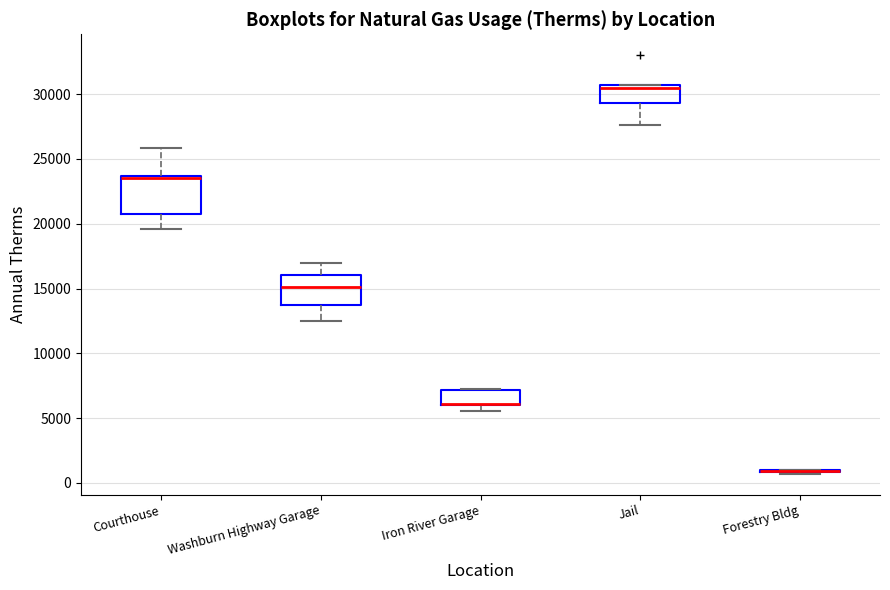

Where is the lower edge of the box for Iron River Garage on the y-axis? The values are not printed on the chart, so give them approximately, as read against the axis.

6000